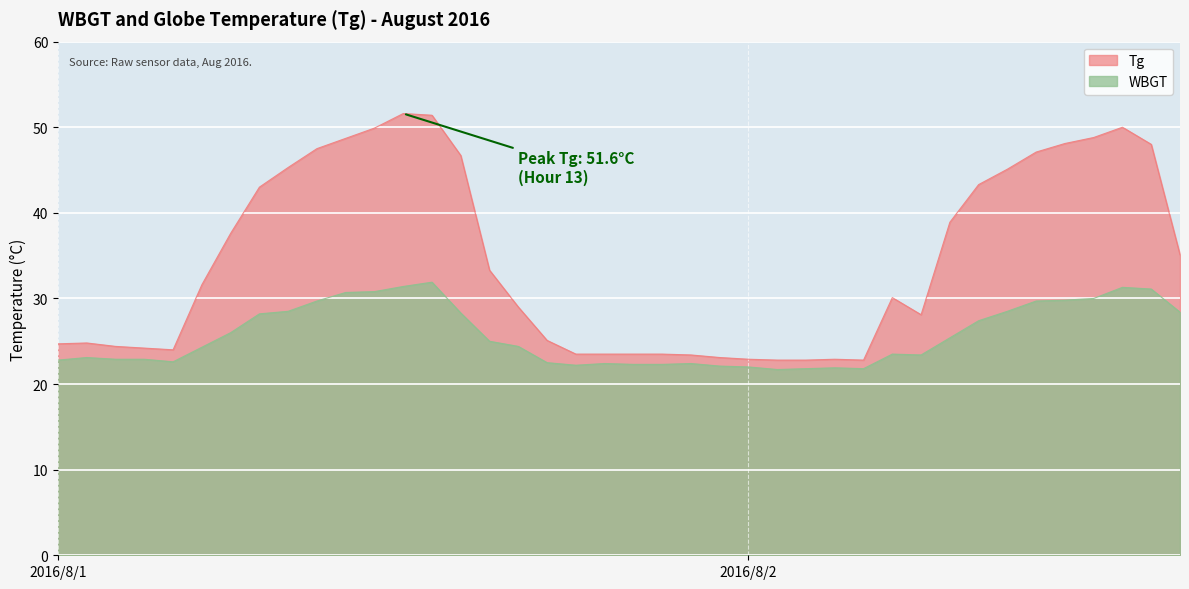

What is the difference between the maximum and minimum values in the Tg series?

28.8